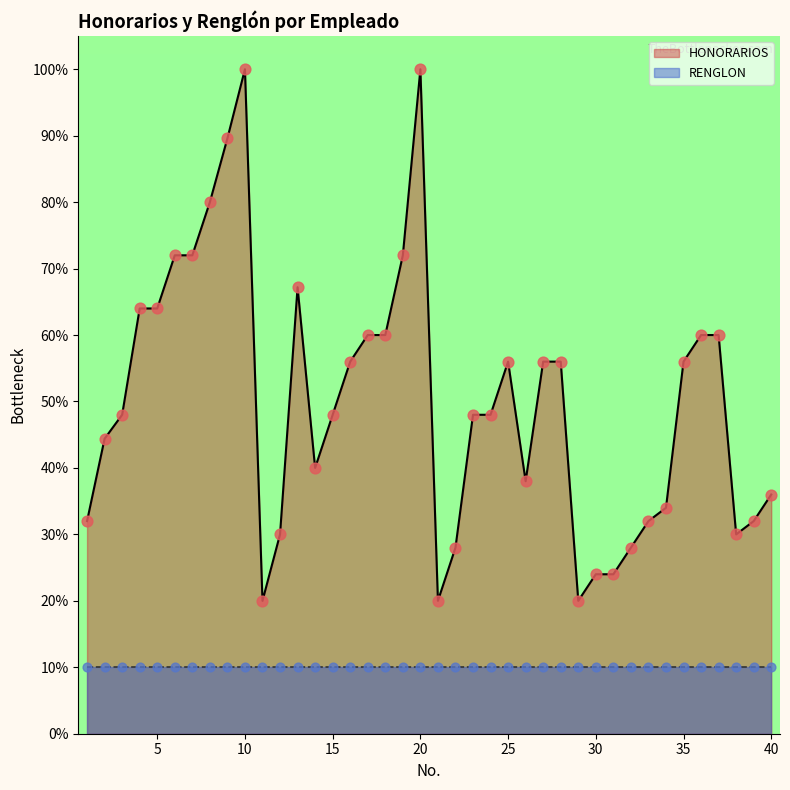

What is the change in value from 2 to 37?

+15.6